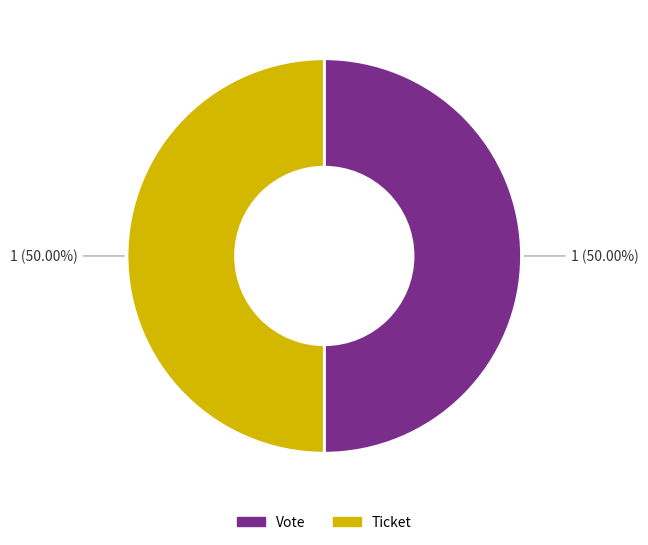

What is the ratio of the value at Ticket to the value at Vote?

1.0